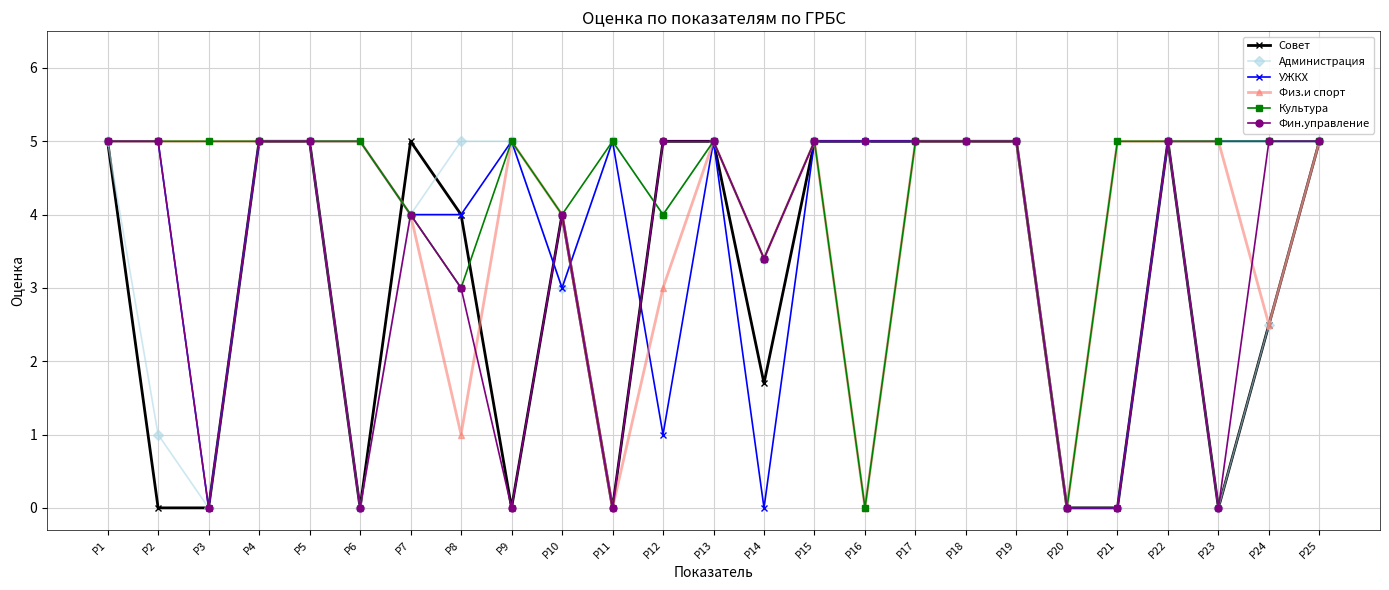

Which series has the largest total across all categories?

Культура